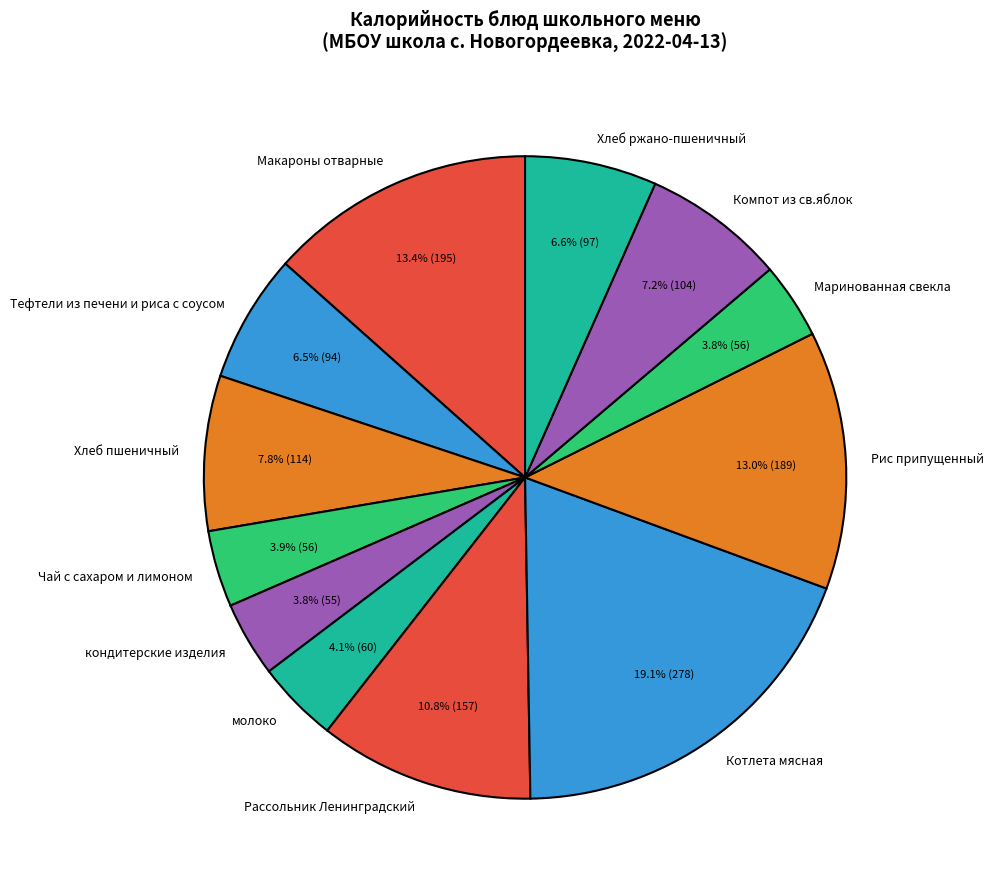

How many slices are in this pie chart?

12